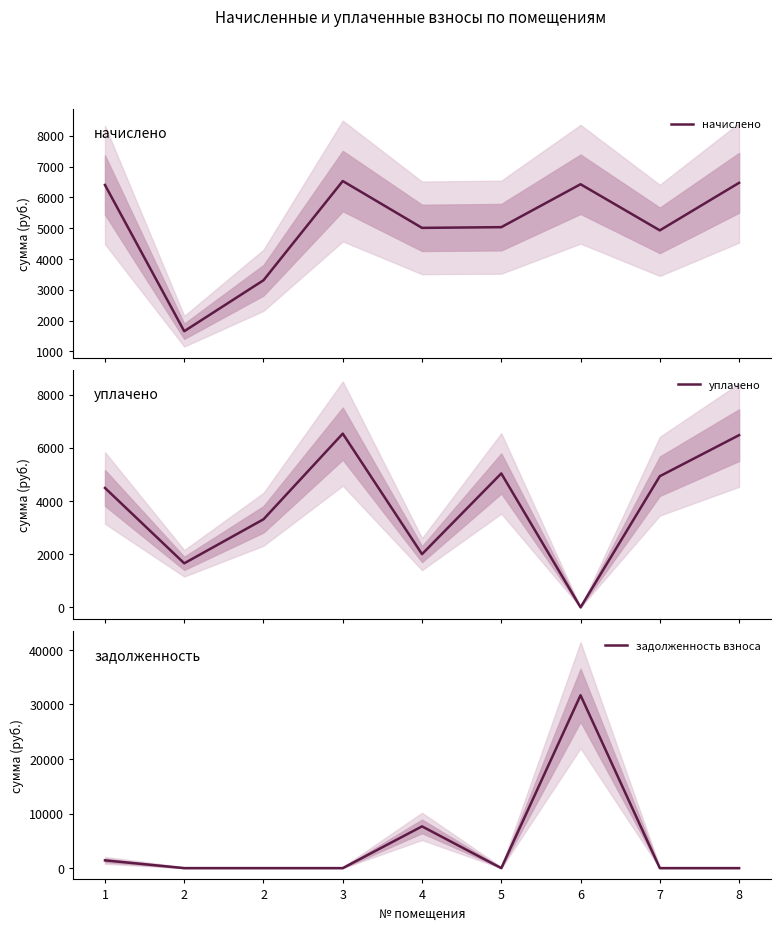

What is the difference between the second highest and second lowest values in the уплачено series?

4819.2